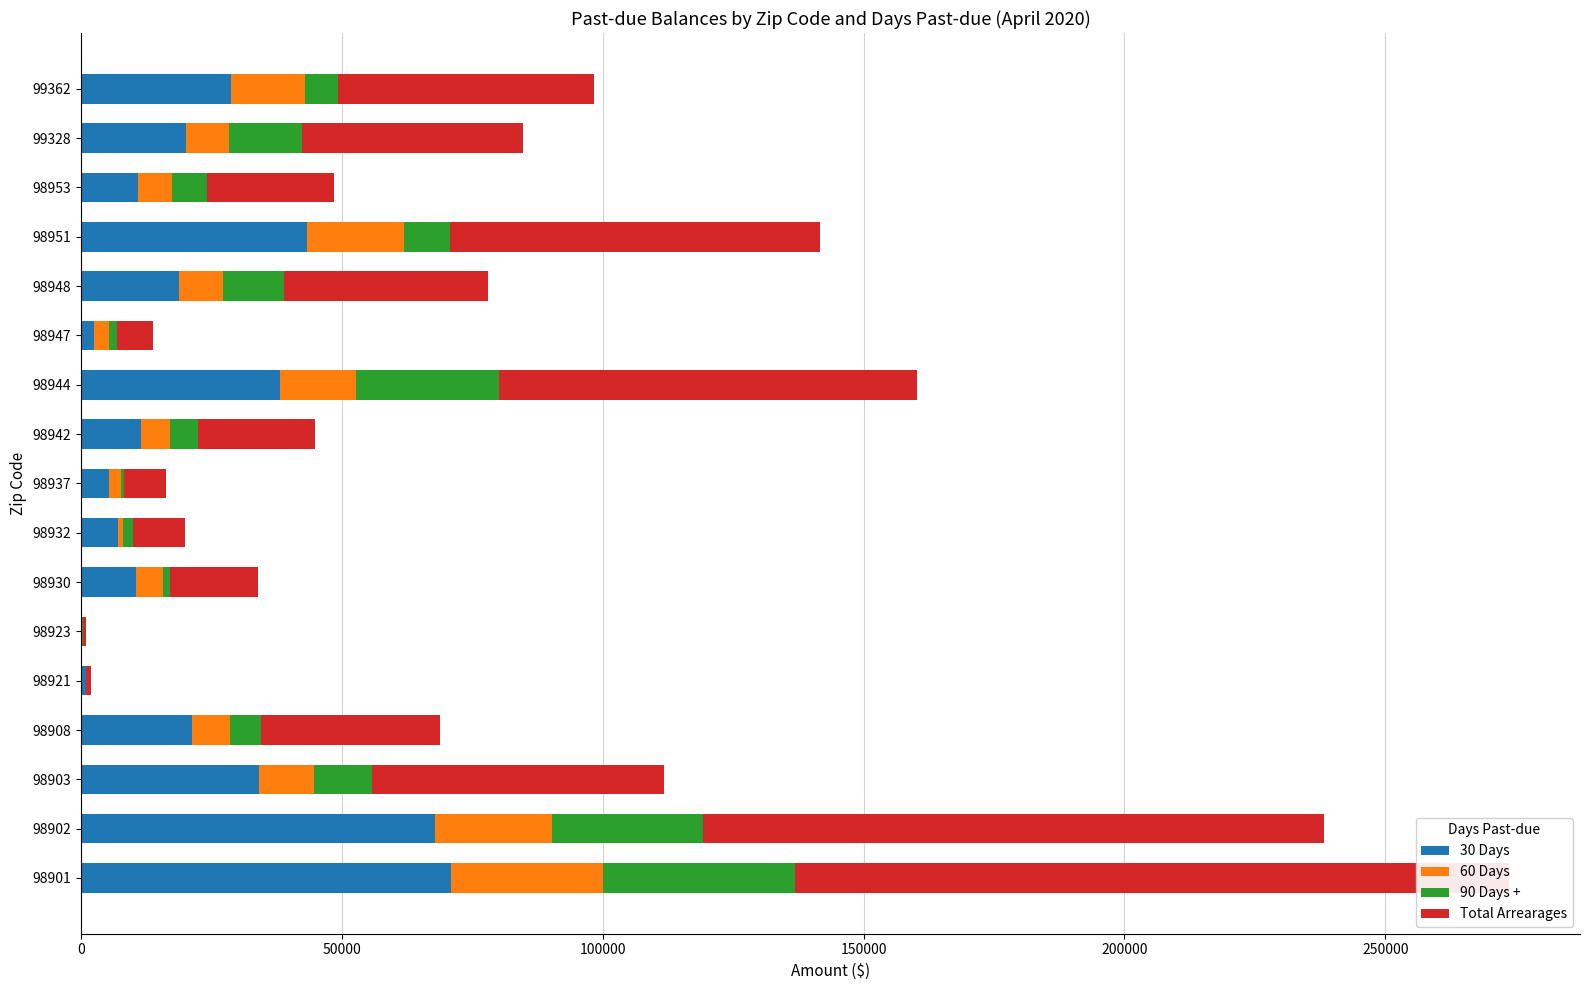

Does the chart contain any negative values?

No